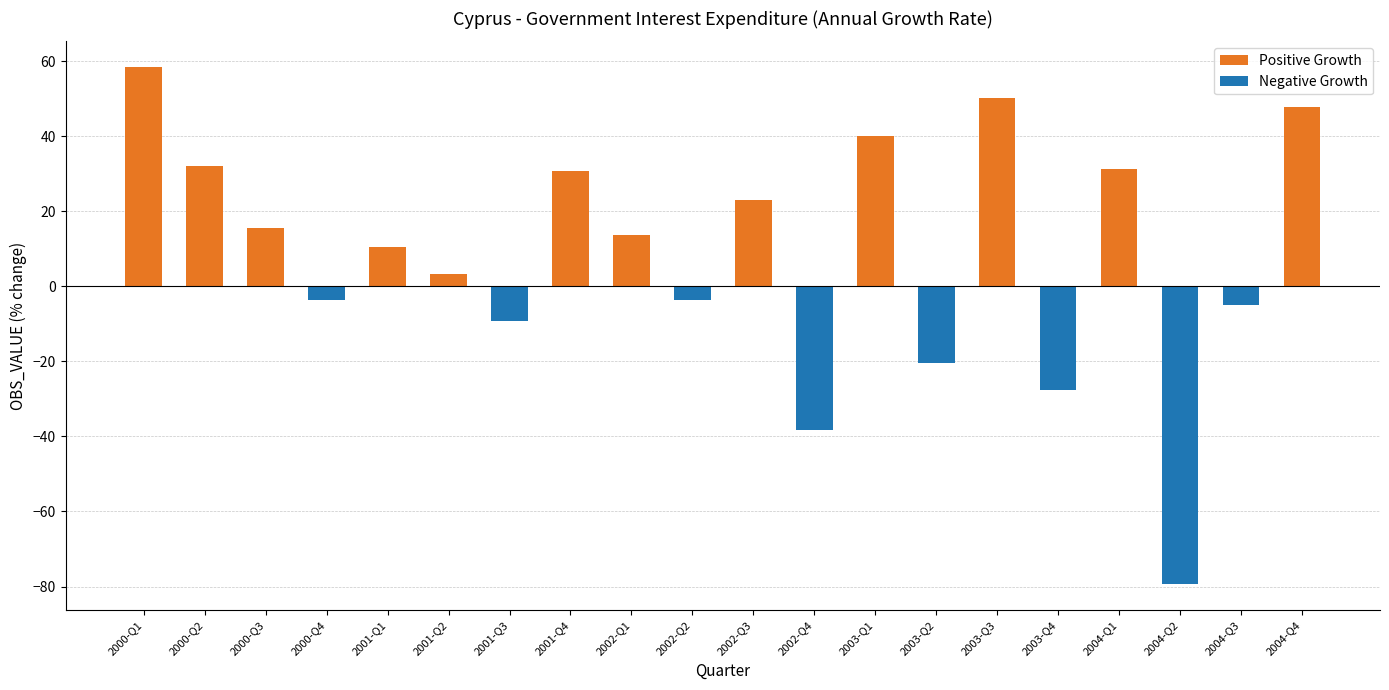

At which label does Positive Growth first exceed 13?

2000-Q1